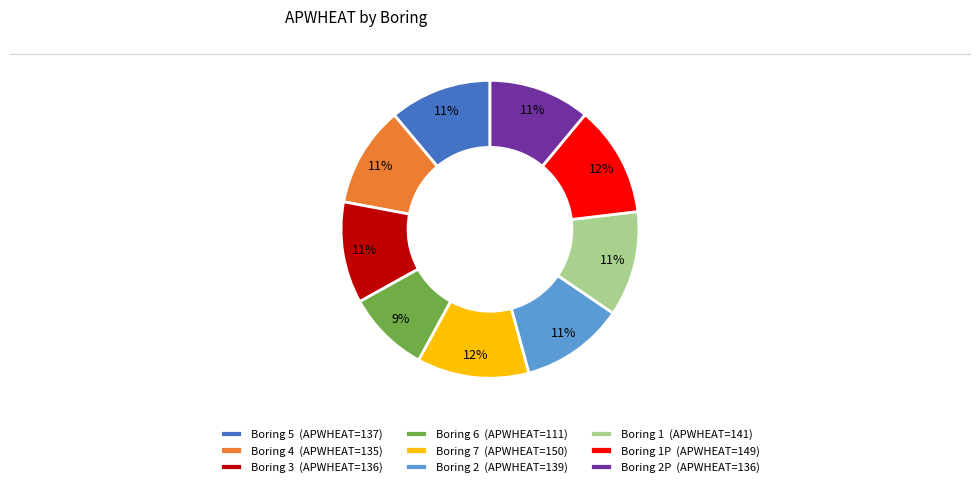

Approximately how many times larger is the value at Boring 7 (APWHEAT=150) compared to Boring 4 (APWHEAT=135)?

1.1